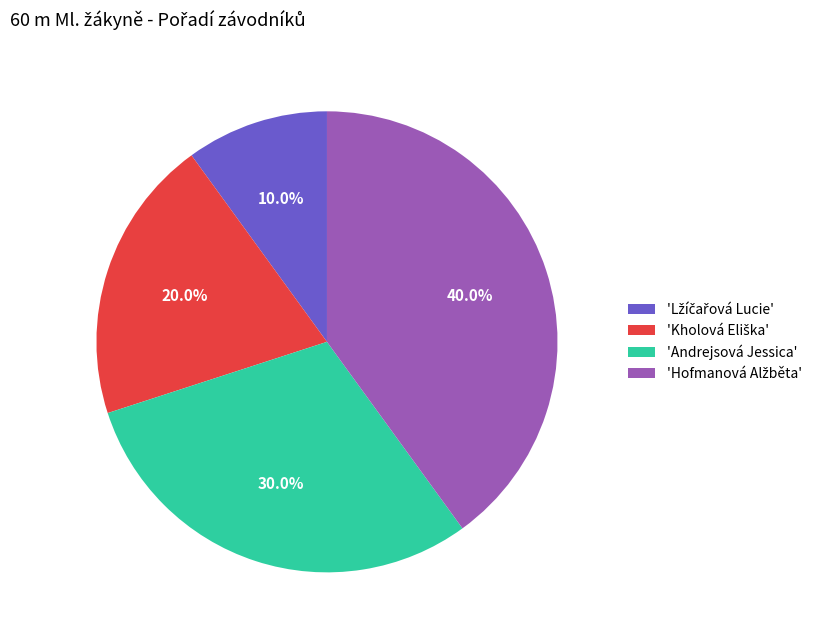

Does any single category account for the majority?

No